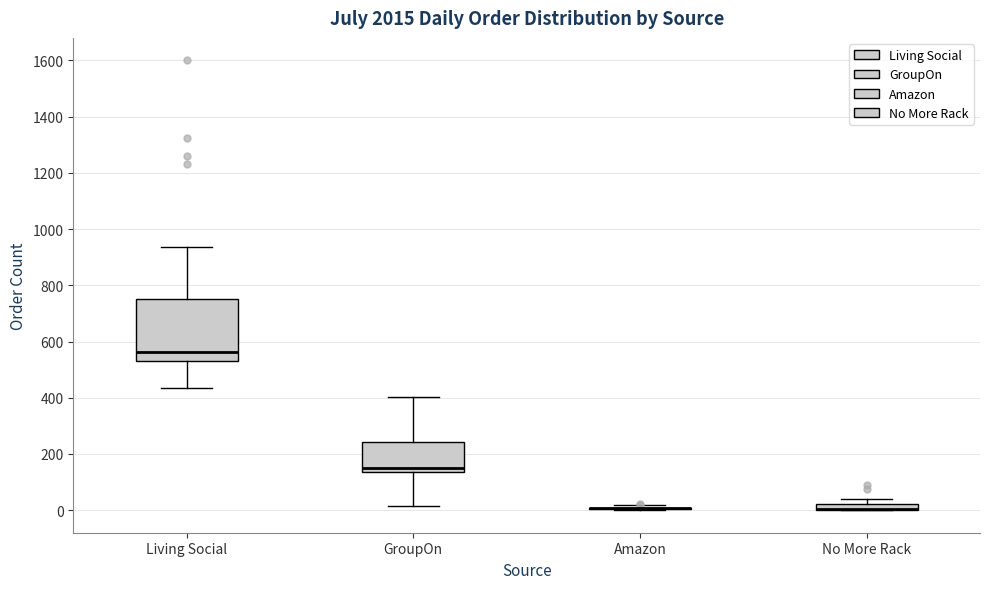

Where does the lower whisker of the box for GroupOn end on the y-axis? The values are not printed on the chart, so give them approximately, as read against the axis.

20